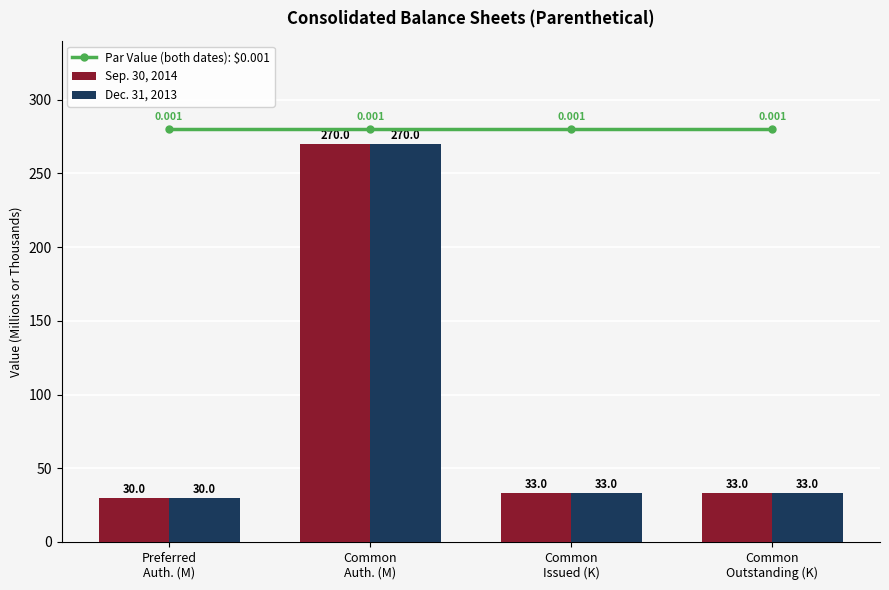

What are all the series names shown in the legend?

Par Value (both dates): $0.001, Sep. 30, 2014, Dec. 31, 2013